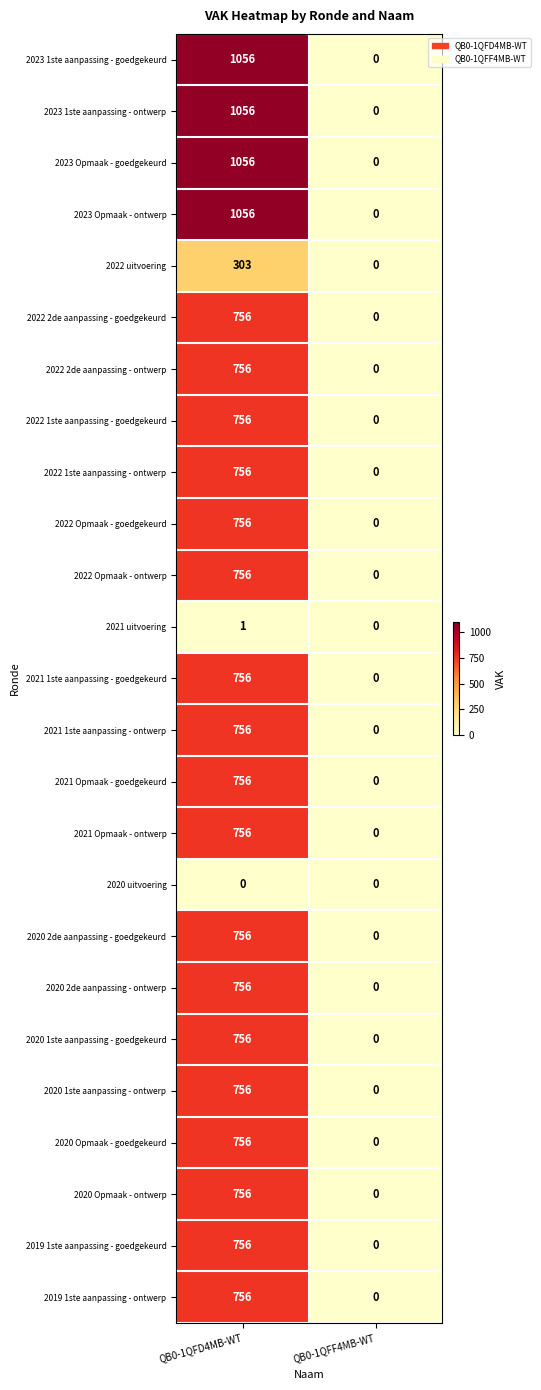

Rank the categories by 2022 Opmaak - ontwerp value from highest to lowest.

QB0-1QFD4MB-WT, QB0-1QFF4MB-WT